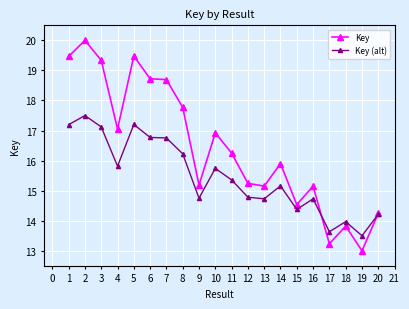

What is the value of the Key point at the 6th from the left?

18.7